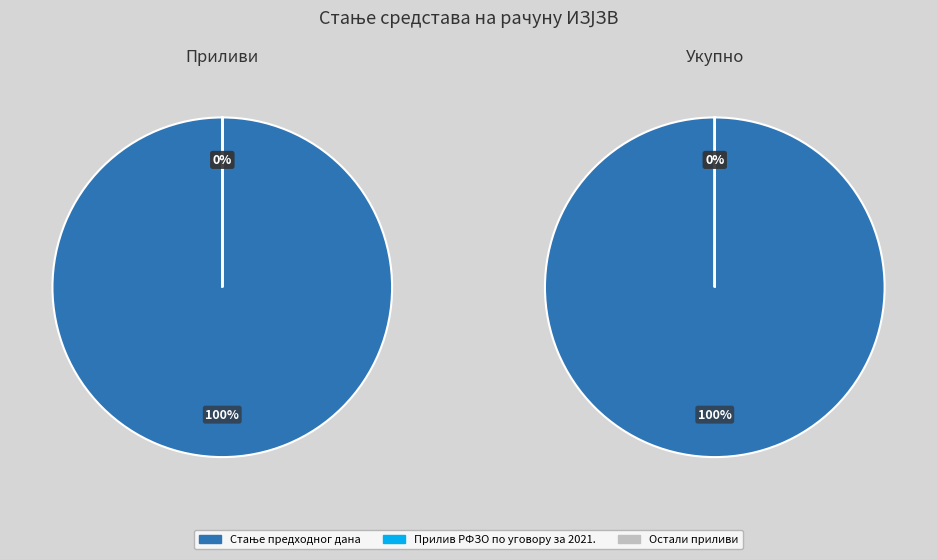

True or false: Прилив РФЗО по уговору за 2021. accounts for 0% of the total.

True